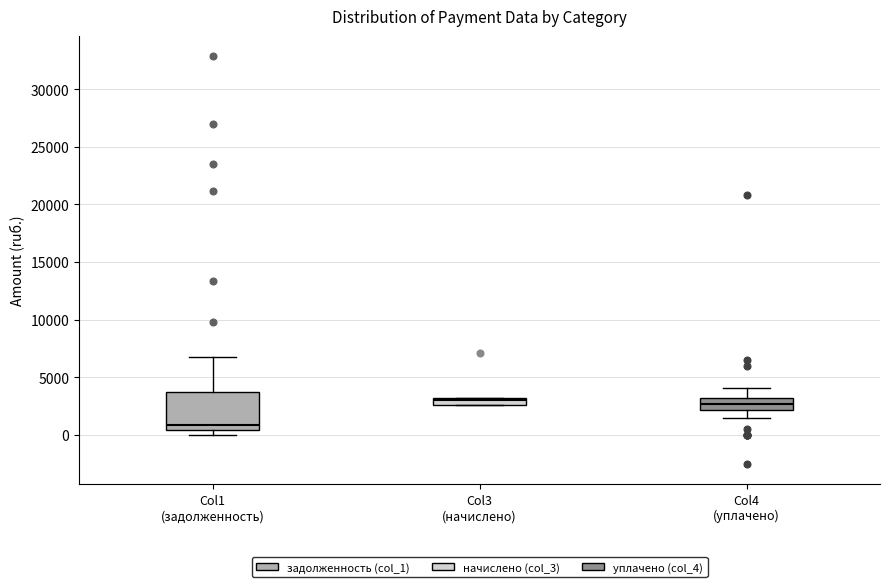

Which box is the tallest, from its lower edge to its upper edge?

Col1 (задолженность)